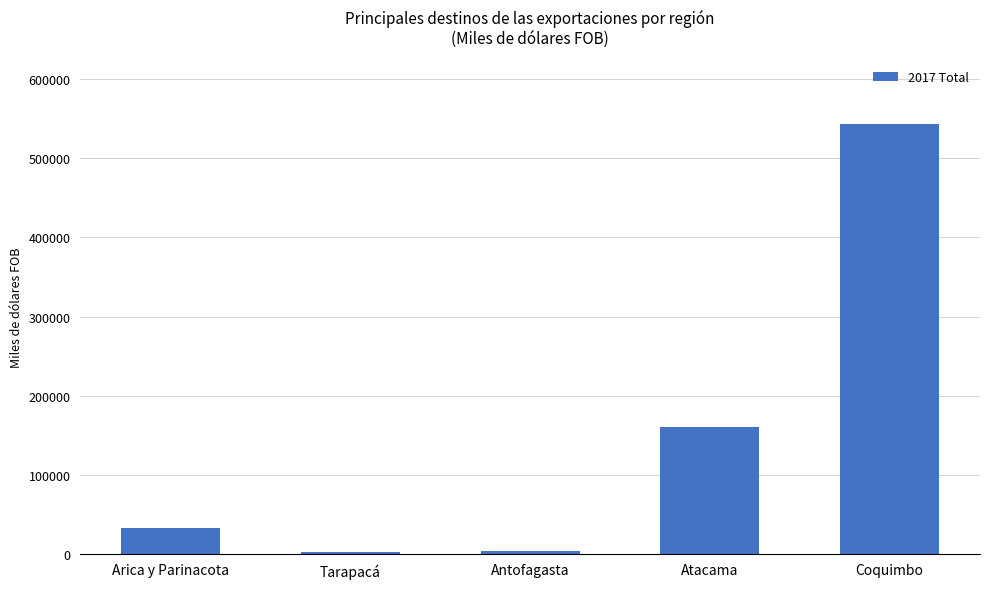

What value does the data have at Antofagasta?

4046.6